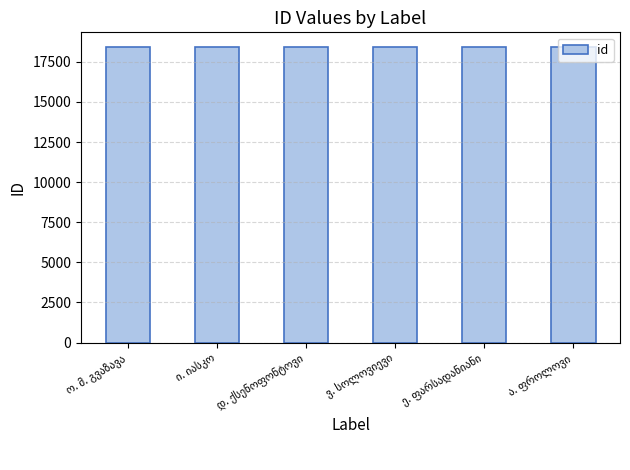

What is the sum of all values?

110502